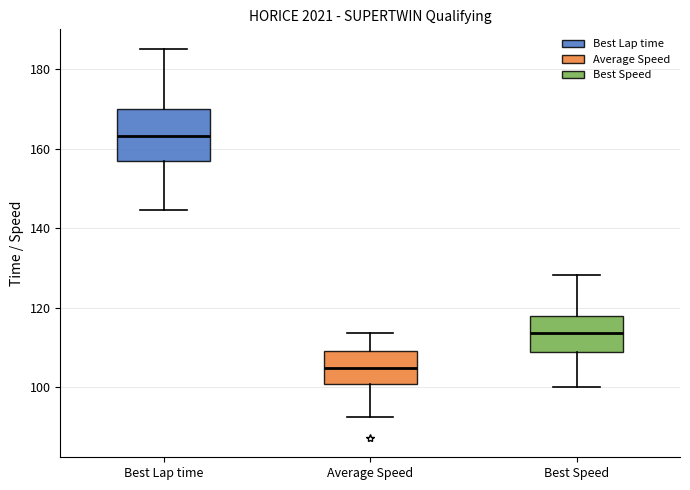

Which box has the lowest median line?

Average Speed